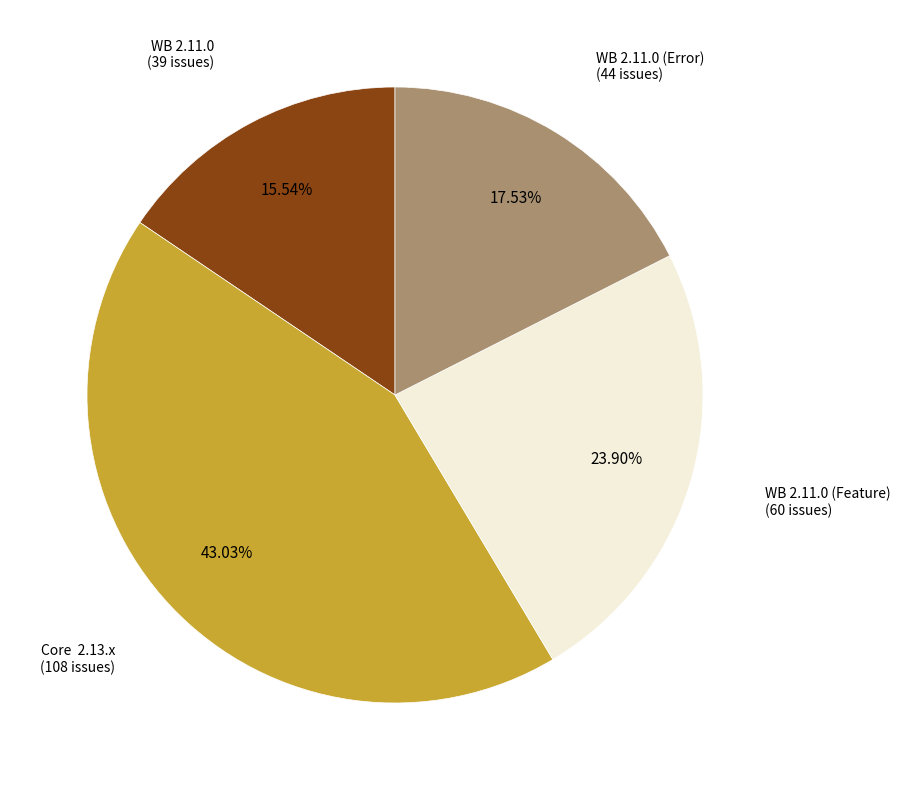

What percentage is the WB 2.11.0 slice, to the nearest percent?

16%